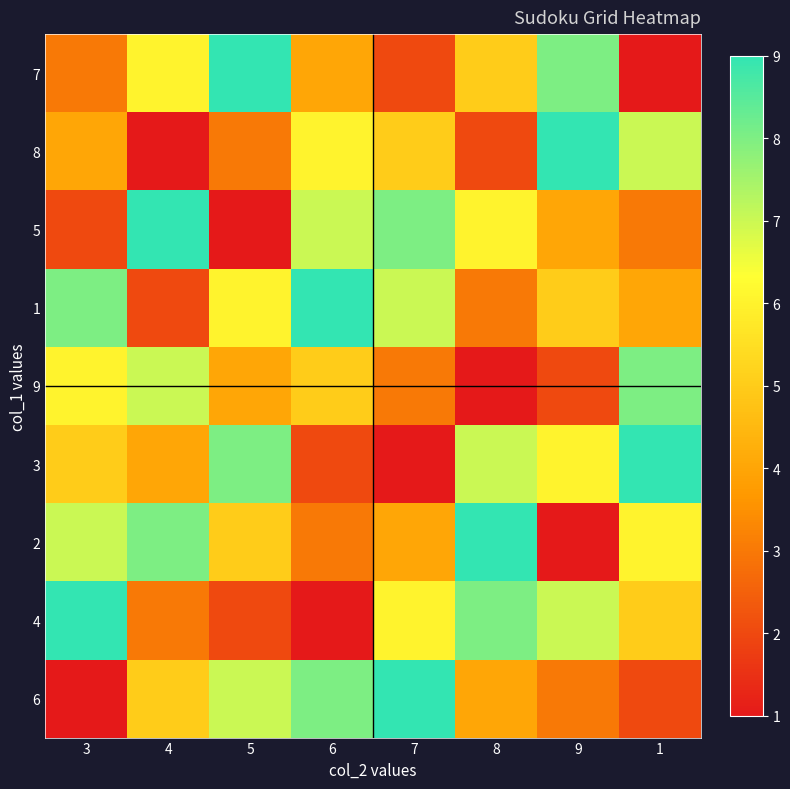

Reading left to right, what are all the values shown in this chart?

7: 3=3	4=6	5=9	6=4	7=2	8=5	9=8	1=1
8: 3=4	4=1	5=3	6=6	7=5	8=2	9=9	1=7
5: 3=2	4=9	5=1	6=7	7=8	8=6	9=4	1=3
1: 3=8	4=2	5=6	6=9	7=7	8=3	9=5	1=4
9: 3=6	4=7	5=4	6=5	7=3	8=1	9=2	1=8
3: 3=5	4=4	5=8	6=2	7=1	8=7	9=6	1=9
2: 3=7	4=8	5=5	6=3	7=4	8=9	9=1	1=6
4: 3=9	4=3	5=2	6=1	7=6	8=8	9=7	1=5
6: 3=1	4=5	5=7	6=8	7=9	8=4	9=3	1=2